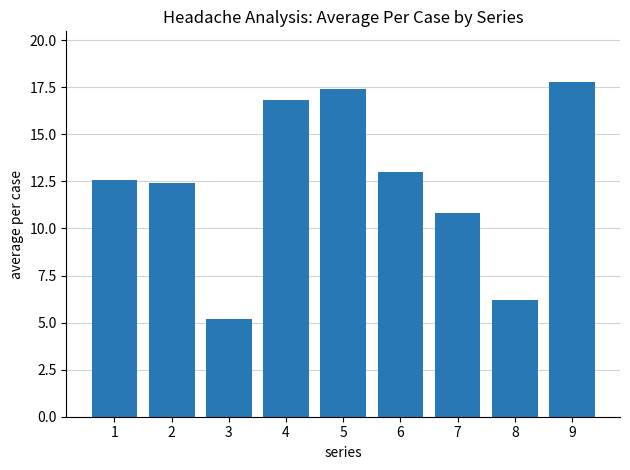

Where does the data first go above 12?

1